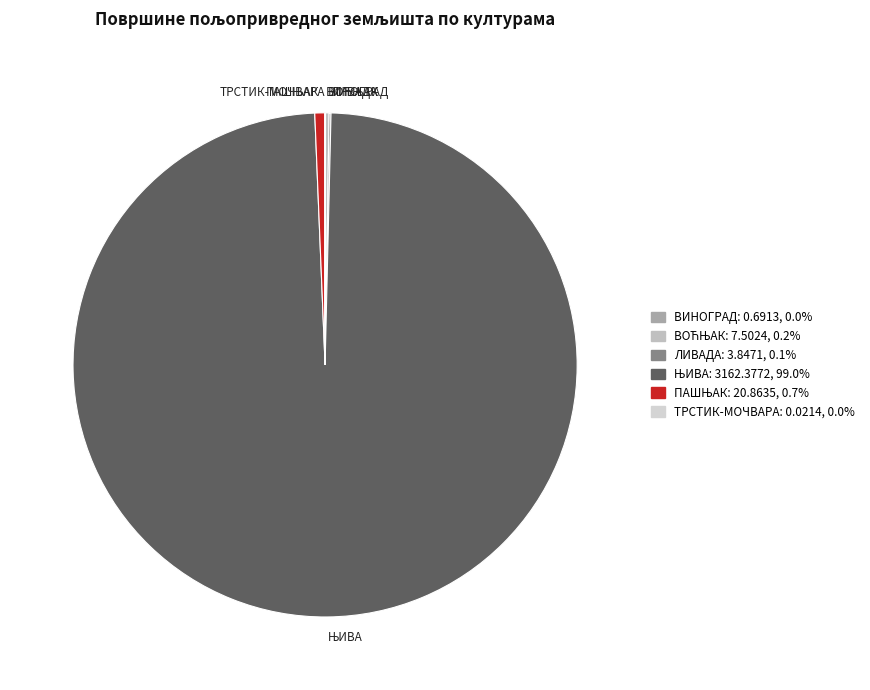

Does any single category account for the majority?

Yes